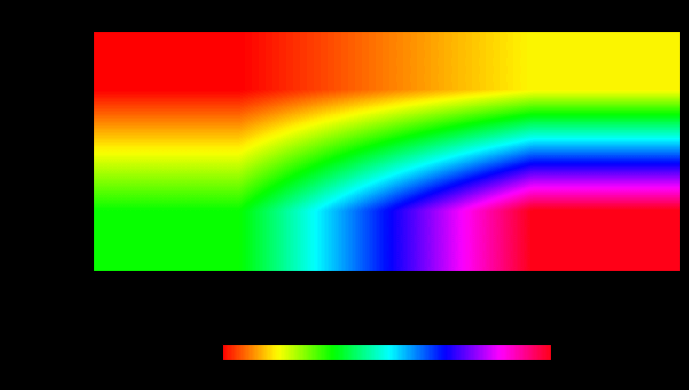

Which series has the largest range (max minus min)?

971644...b27